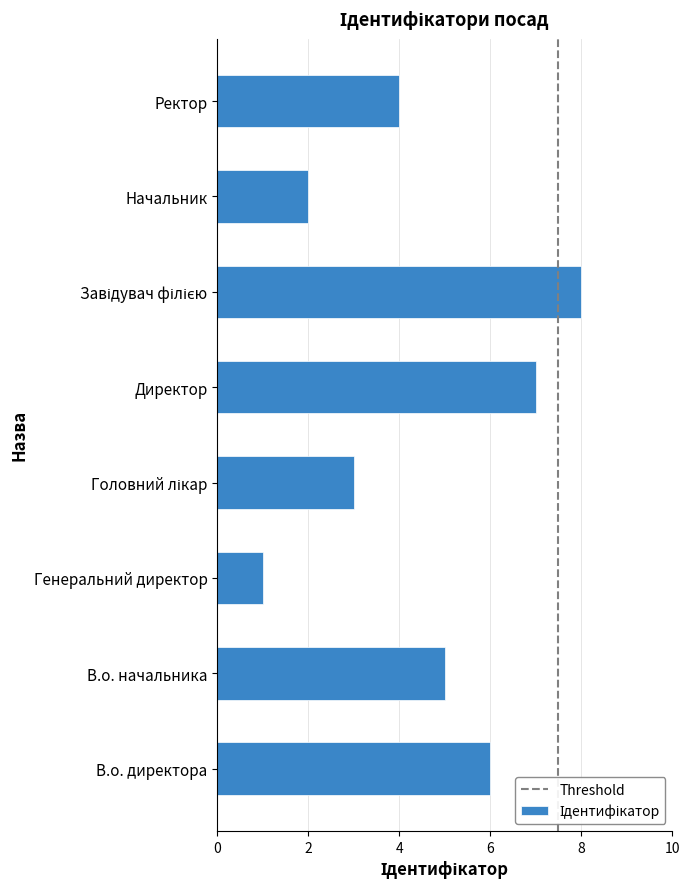

Approximately how many times larger is the value at Ректор compared to Генеральний директор?

4.0